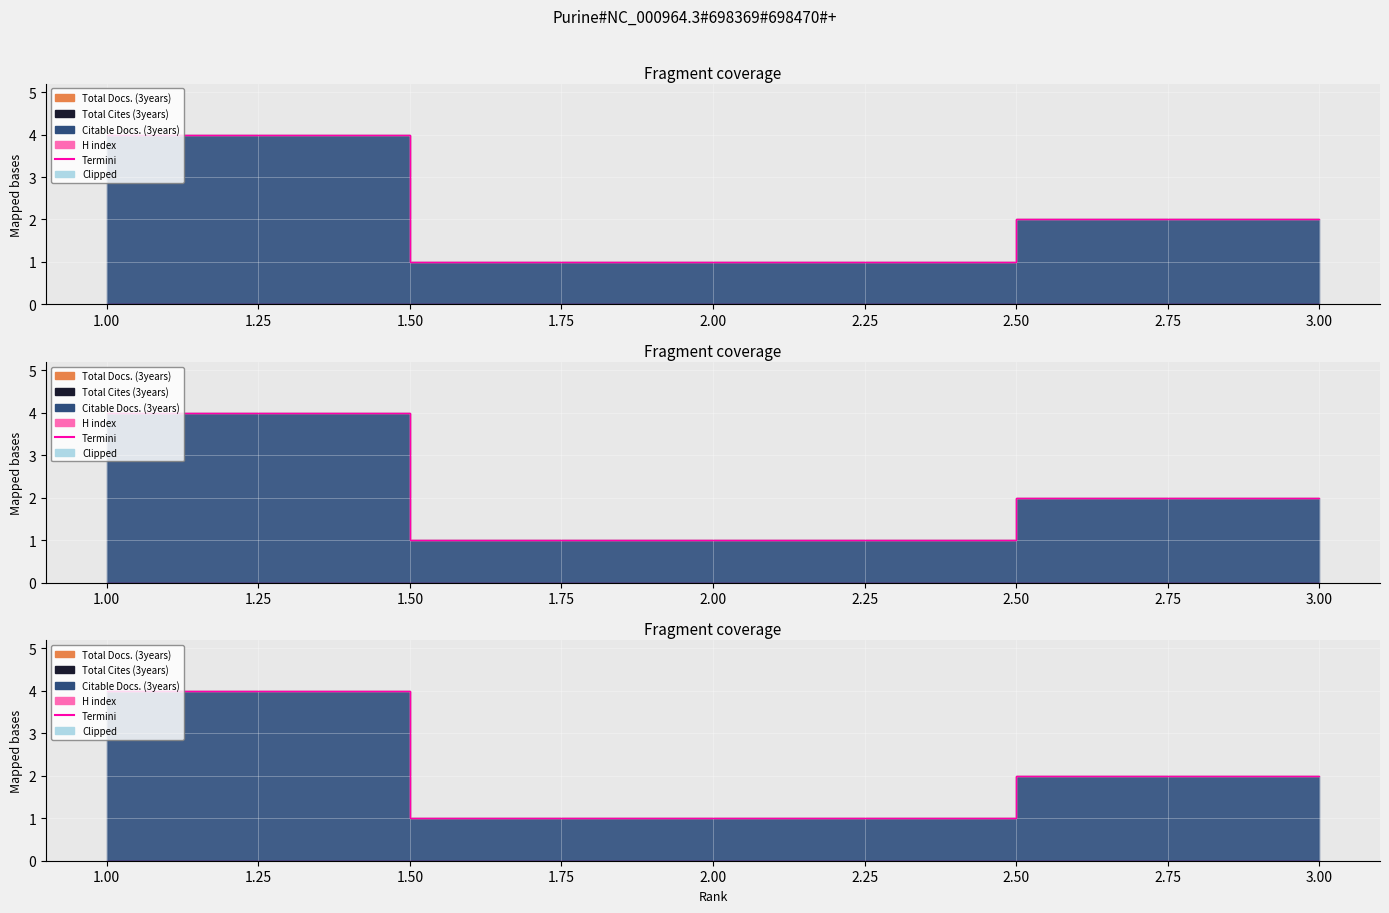

Read the Citable Docs. (3years) value at 3.

2